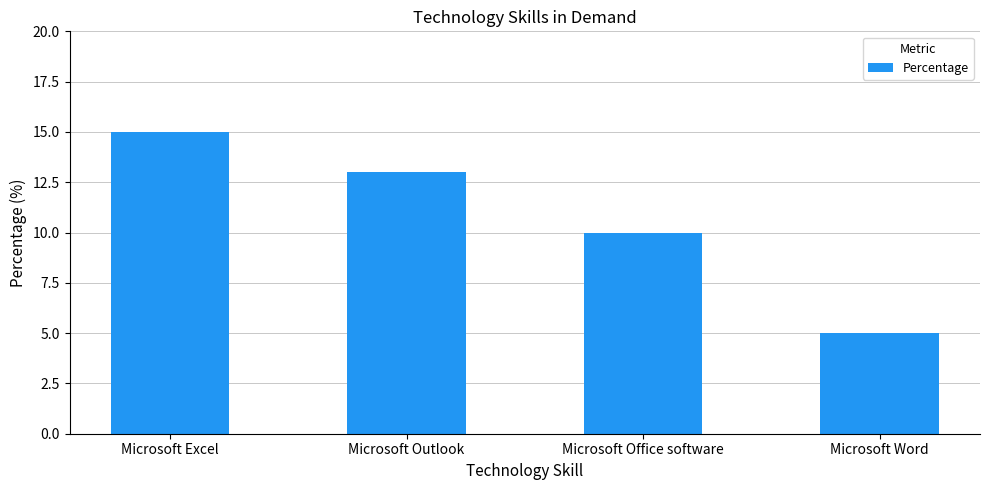

How many series are shown in this chart?

1